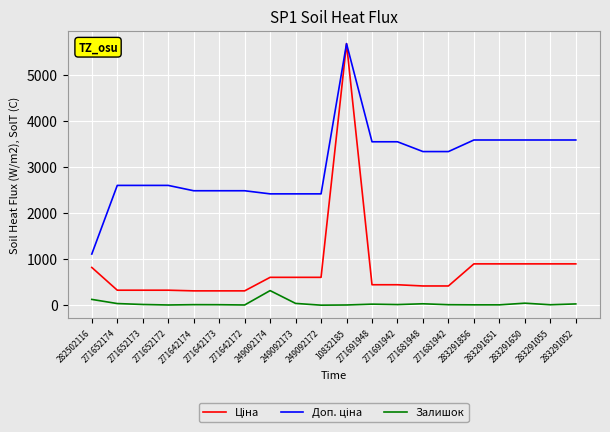

What position from the left is 271652172?

4